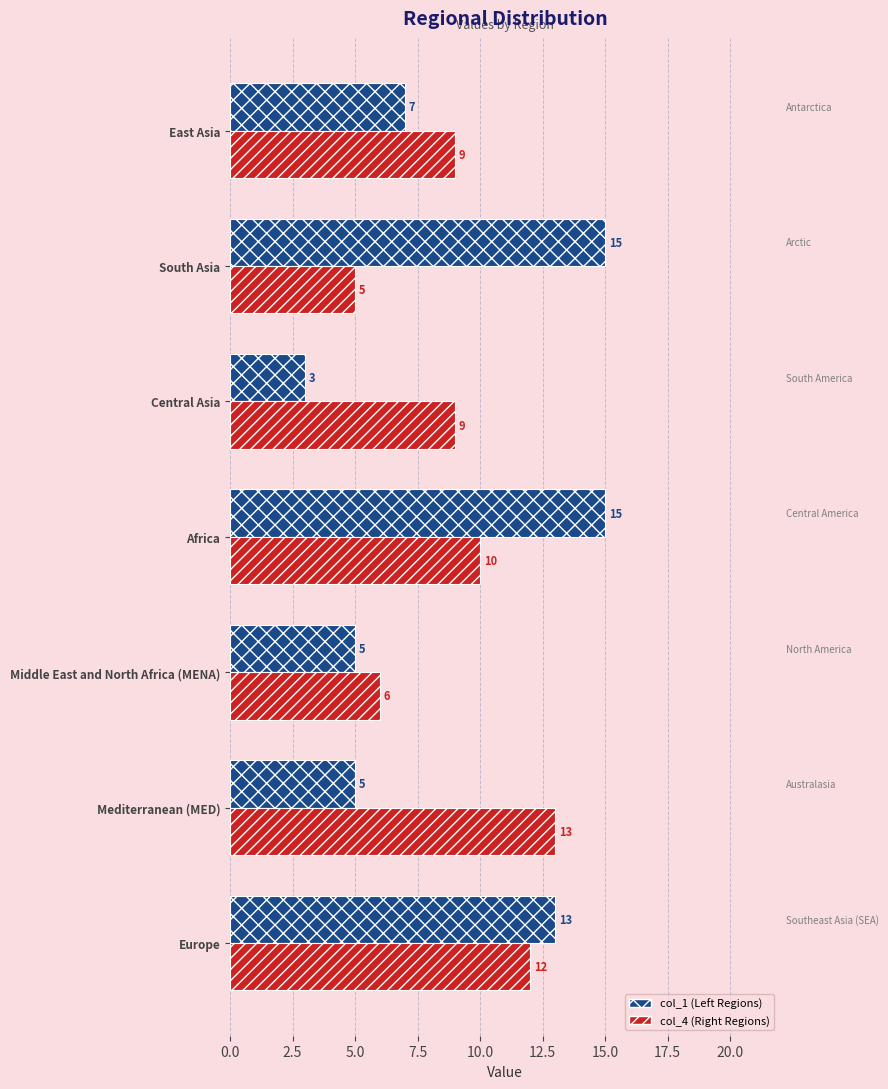

Rank the series at Central Asia from highest to lowest value.

col_4 (Right Regions), col_1 (Left Regions)